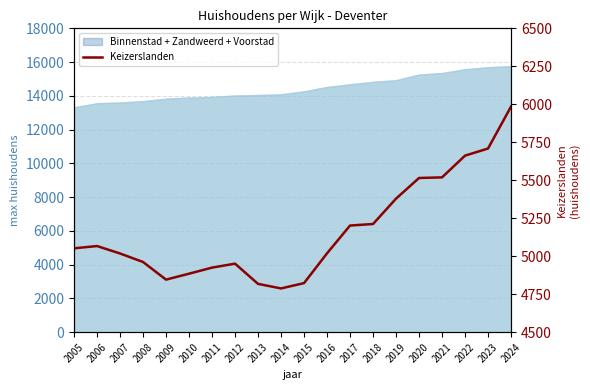

True or false: there are more than 1 points higher than both neighbors.

True